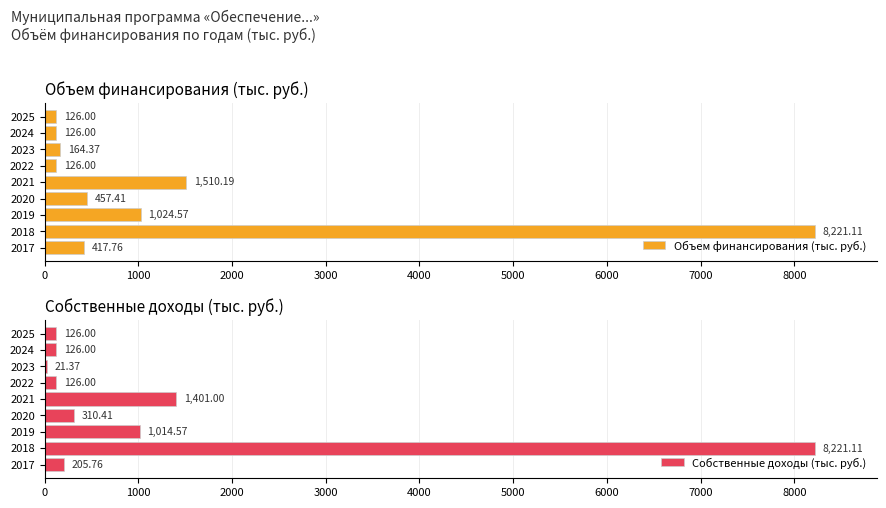

What value does the Собственные доходы (тыс. руб.) series have at 2023?

21.4